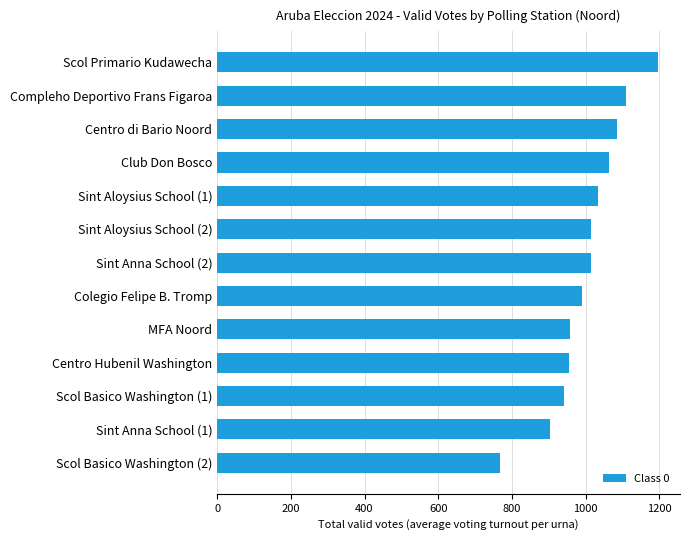

What is the difference between the maximum and second lowest values?

292